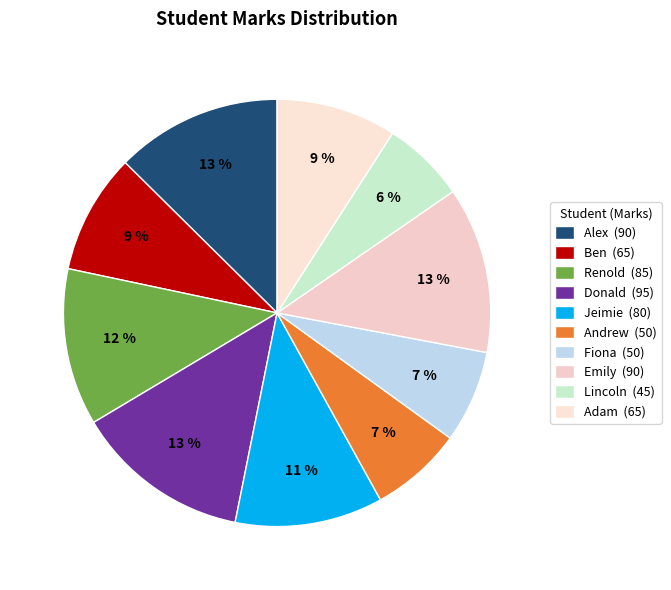

True or false: Andrew accounts for 7% of the total.

True